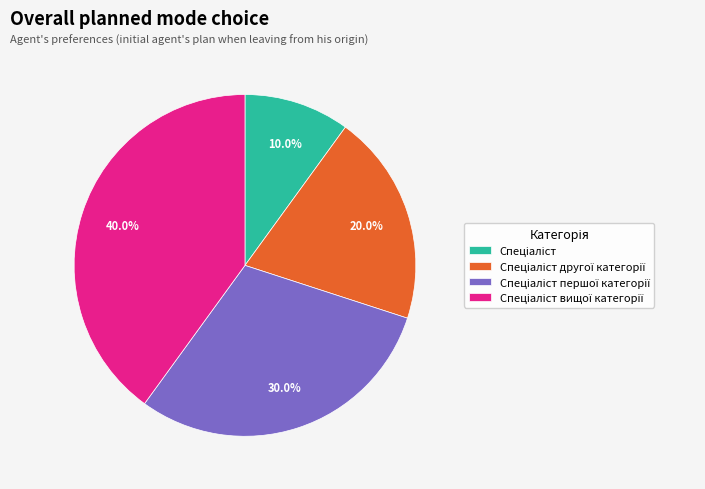

Is there a majority slice in this chart?

No